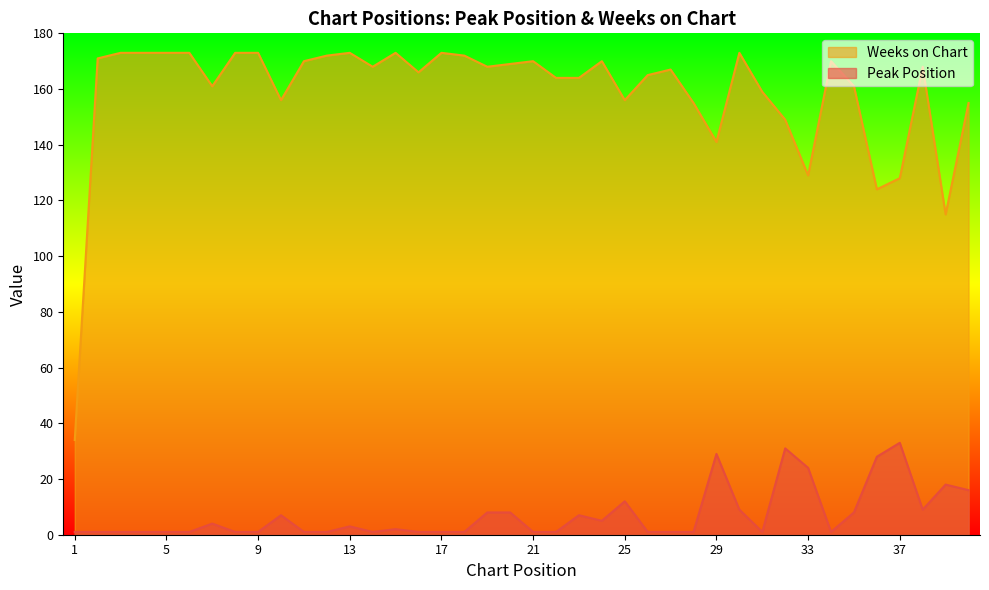

Rank the series by their maximum value, from highest to lowest.

Weeks on Chart, Peak Position